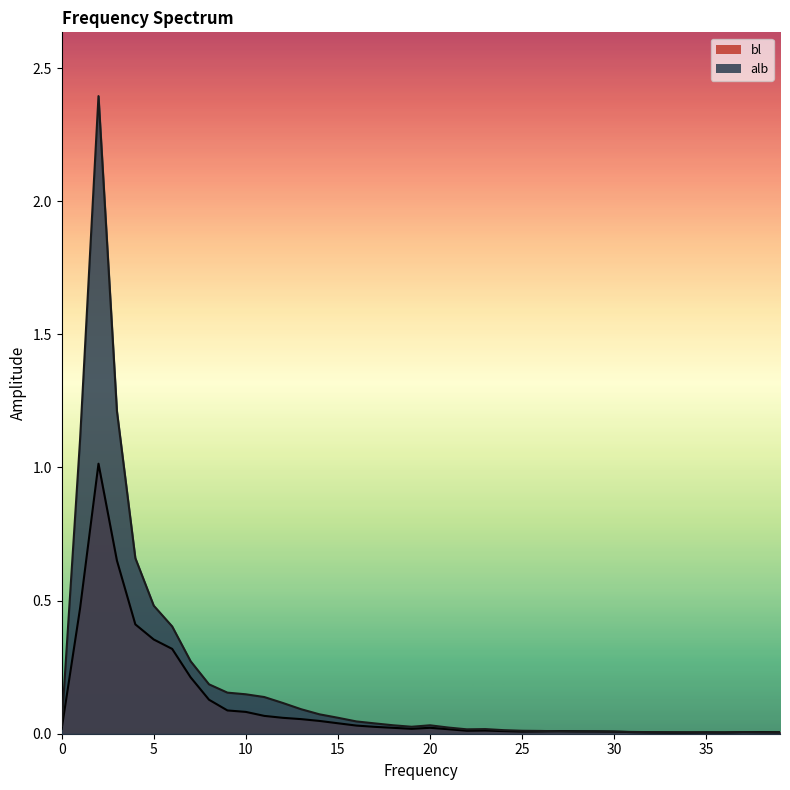

Which label corresponds to the largest value in the chart?

2